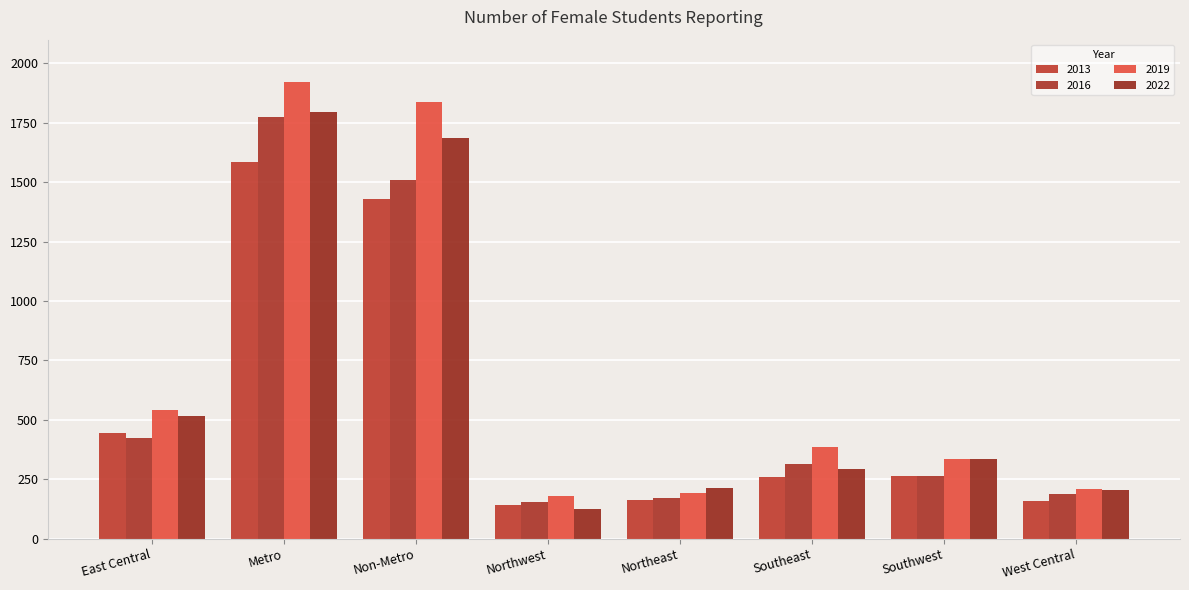

Between Northeast and Southeast, which series saw the biggest shift?

2019